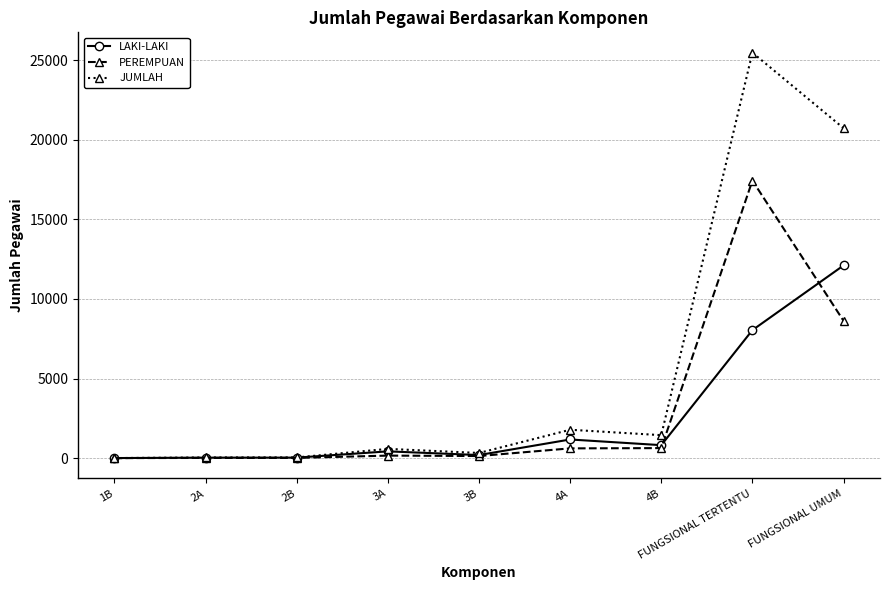

How many categories are shown in the chart?

9